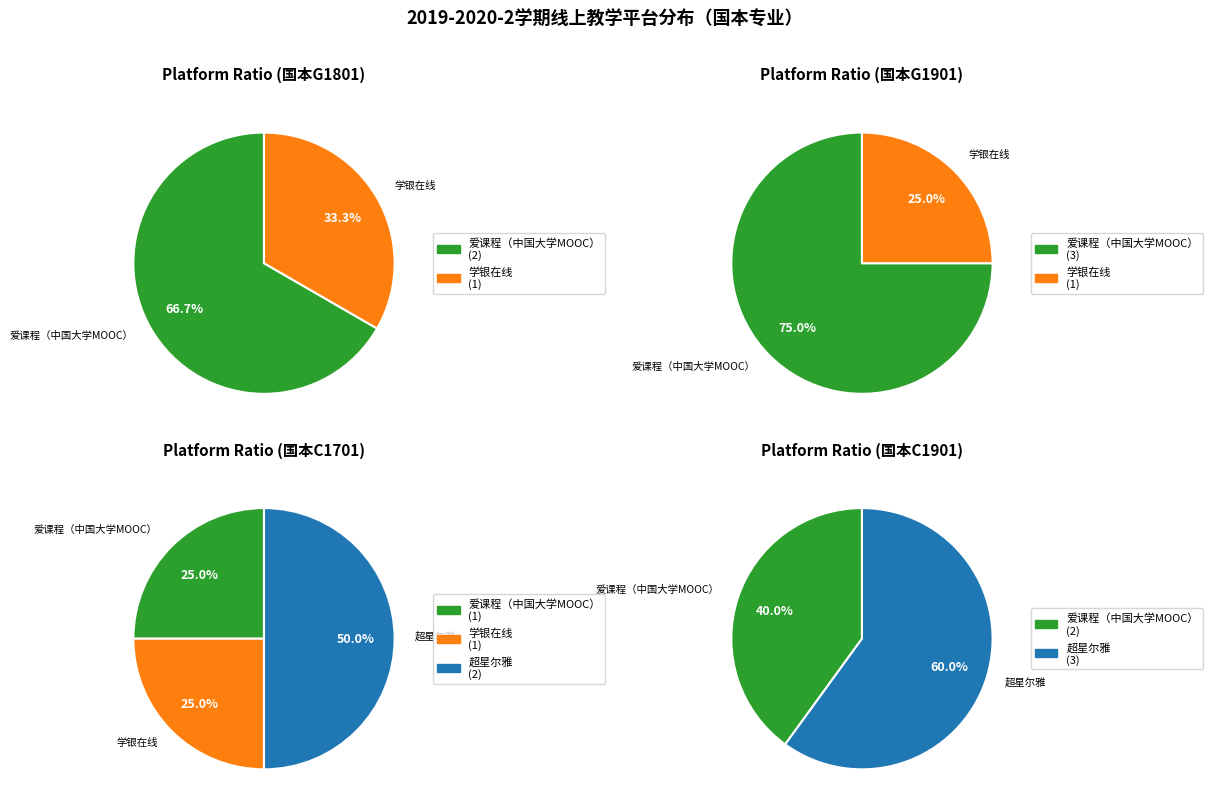

Approximately how many times larger is the value at 爱课程（中国大学MOOC） compared to 超星尔雅?

1.6